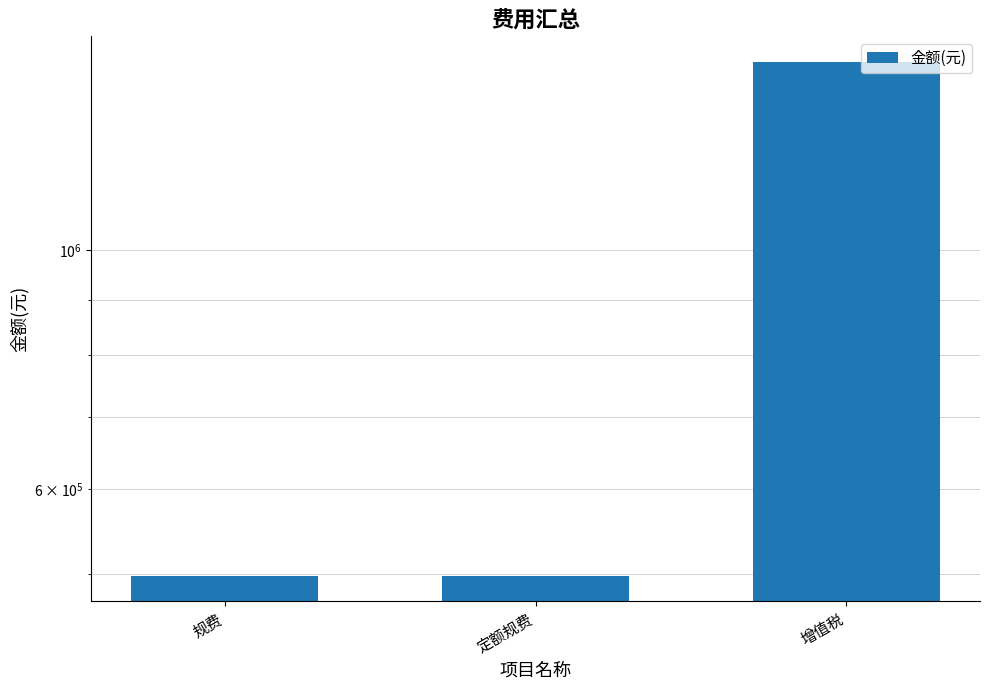

What is the sum of the values at 规费 and 增值税?

1995684.0